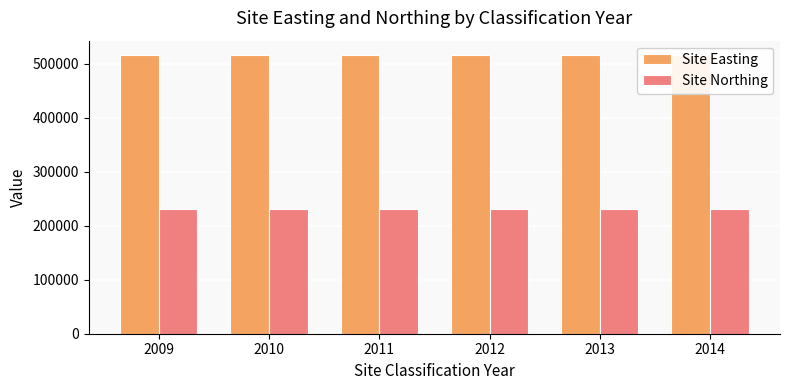

Between 2009 and 2010, which series saw the biggest shift?

Site Easting